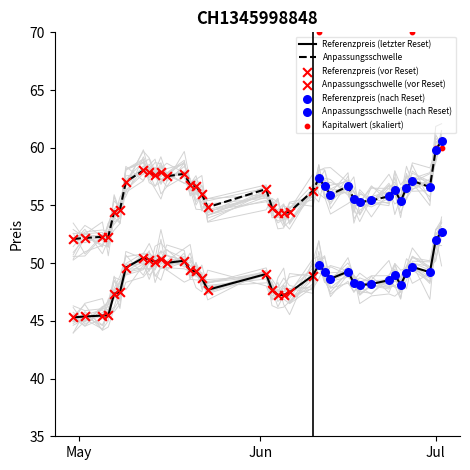

At how many categories does at least one series exceed 8?

39